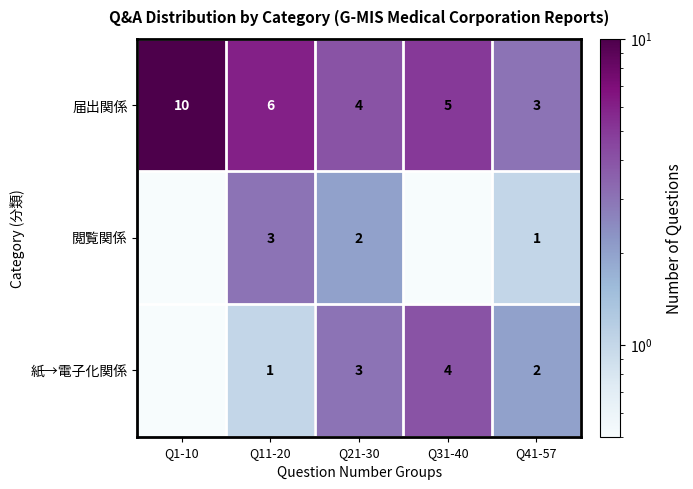

True or false: 紙→電子化関係 has a value of 1.0 at Q11-20.

True